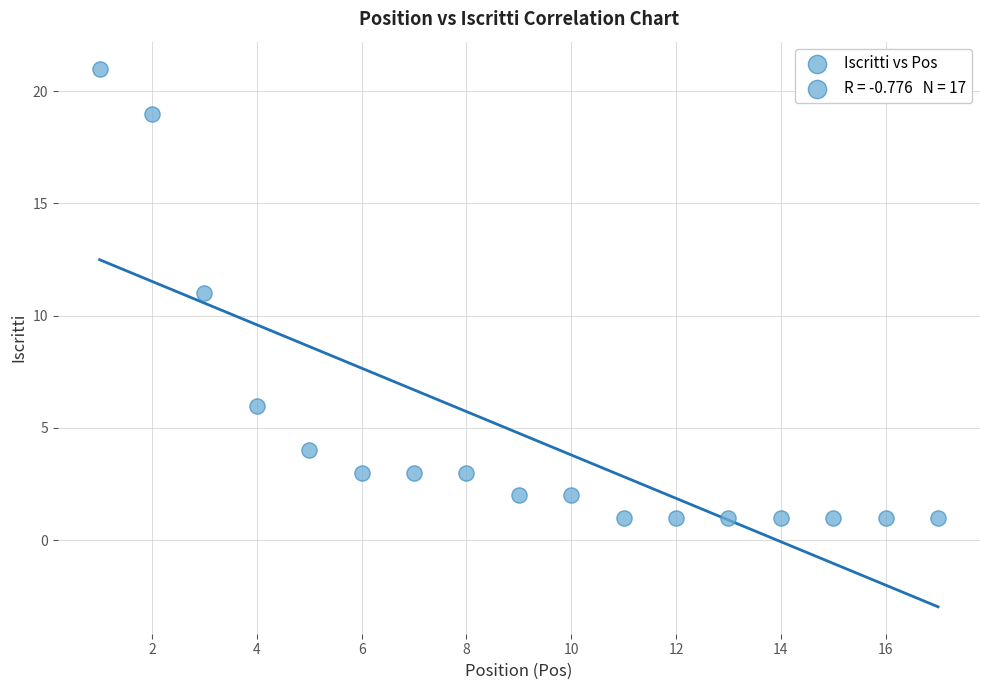

What is the range of Y values (max minus min)?

20